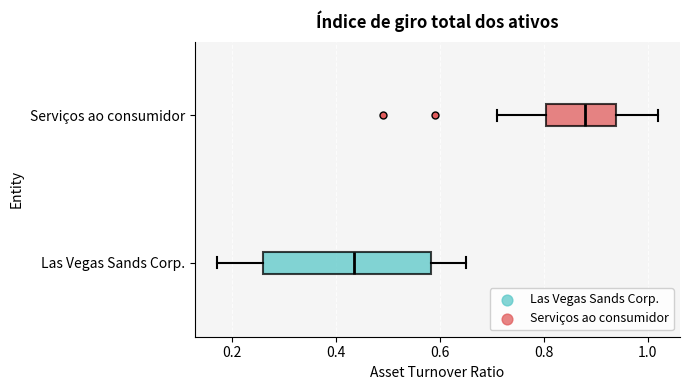

Where does the median line of the box for Las Vegas Sands Corp. sit on the x-axis? The values are not printed on the chart, so give them approximately, as read against the axis.

0.44